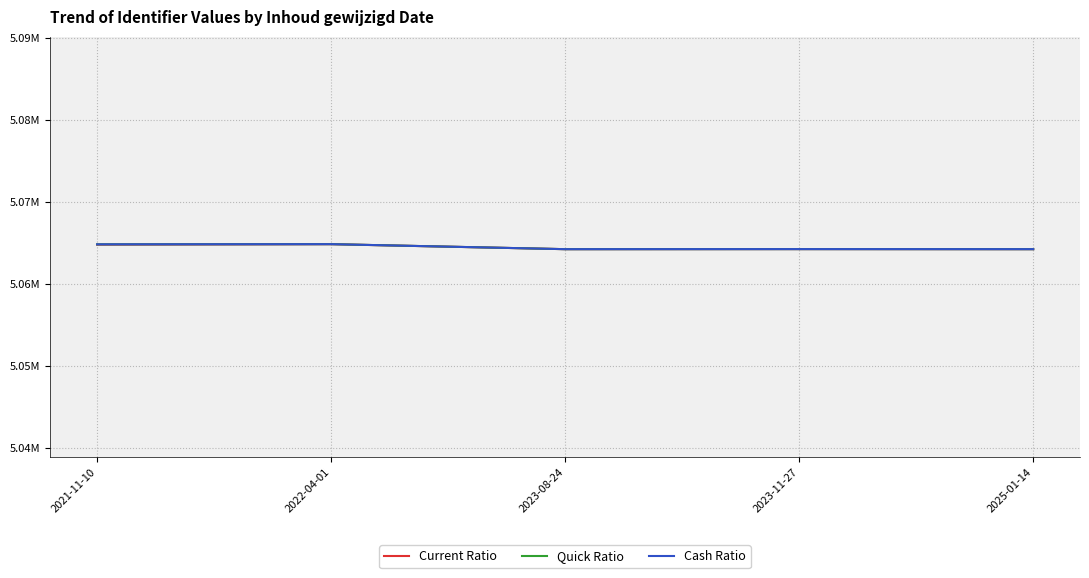

List the series in order of their peak value, lowest first.

Current Ratio, Quick Ratio, Cash Ratio